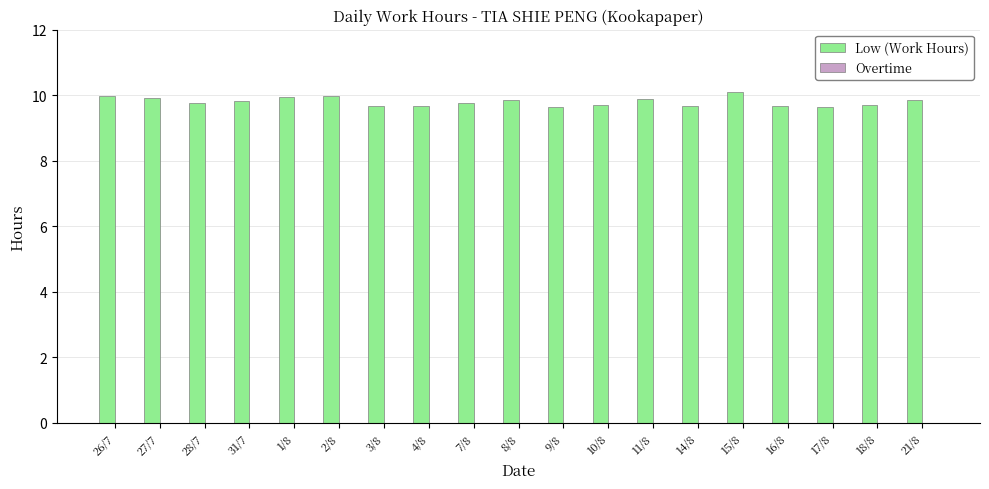

What is the greatest value displayed?

10.1